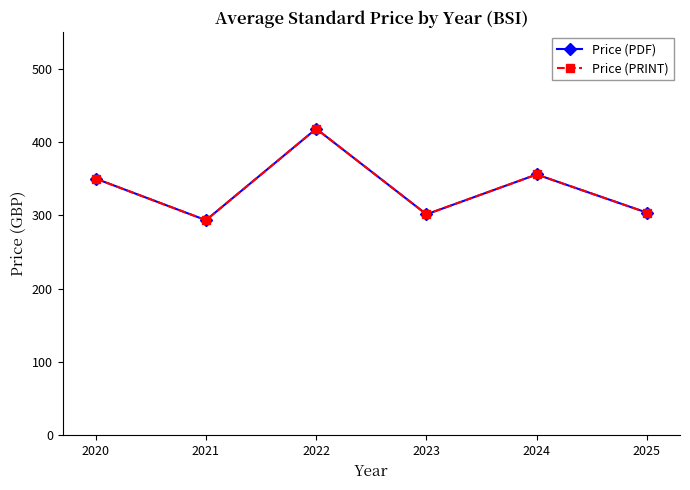

What is the value of the Price (PDF) point at the 5th from the left?

355.7